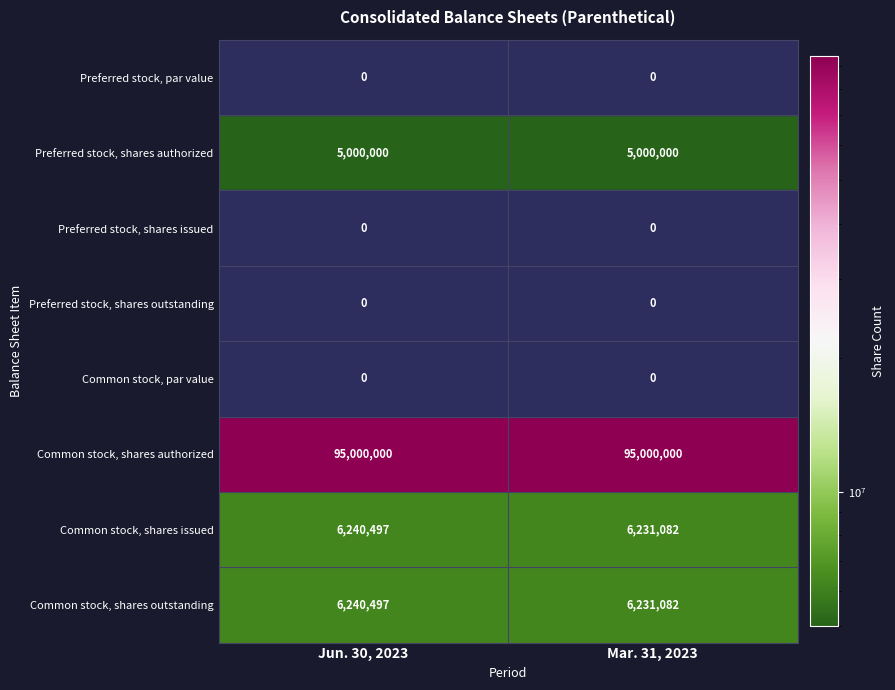

Between Mar. 31, 2023 and Jun. 30, 2023, which is larger?

Jun. 30, 2023